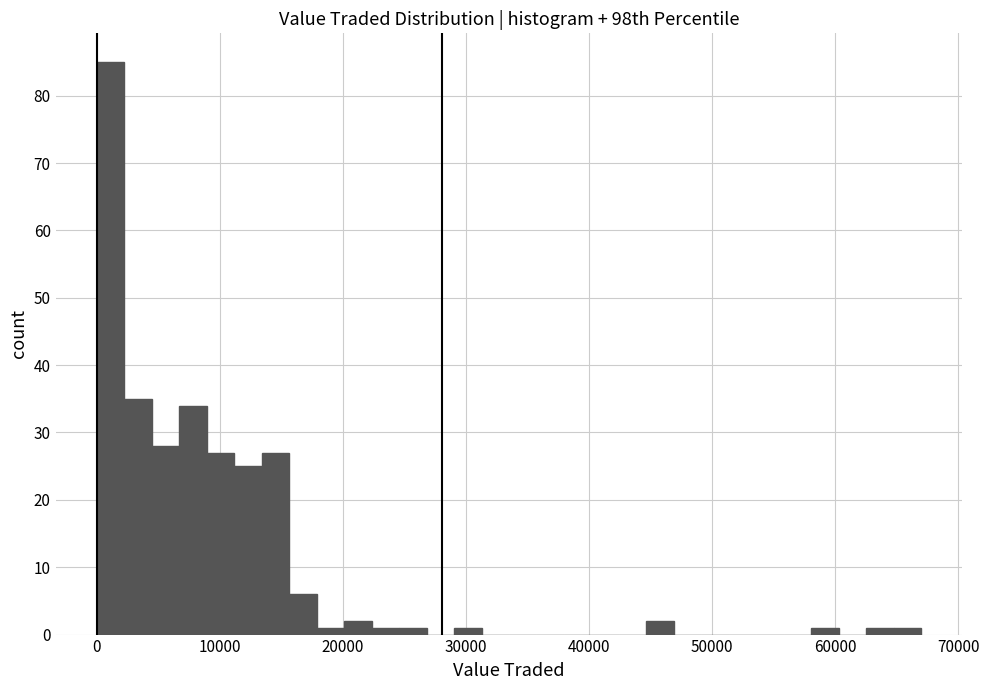

Around what value on the x-axis is the tallest bar? Give the approximate position of its centre, as read against the axis.

1000